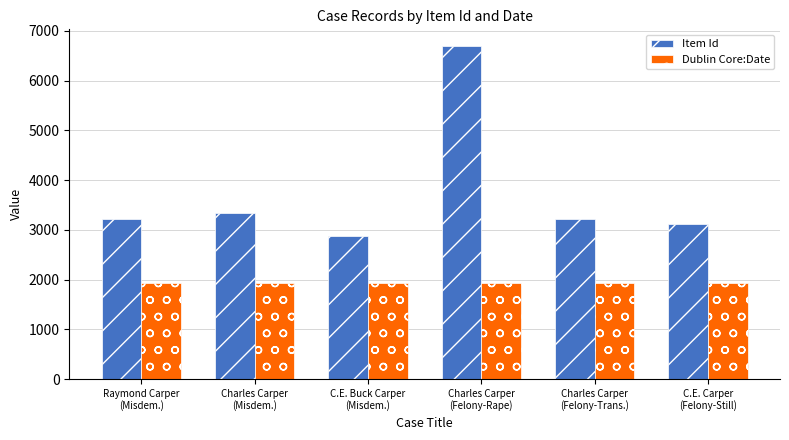

What are all the series names shown in the legend?

Item Id, Dublin Core:Date